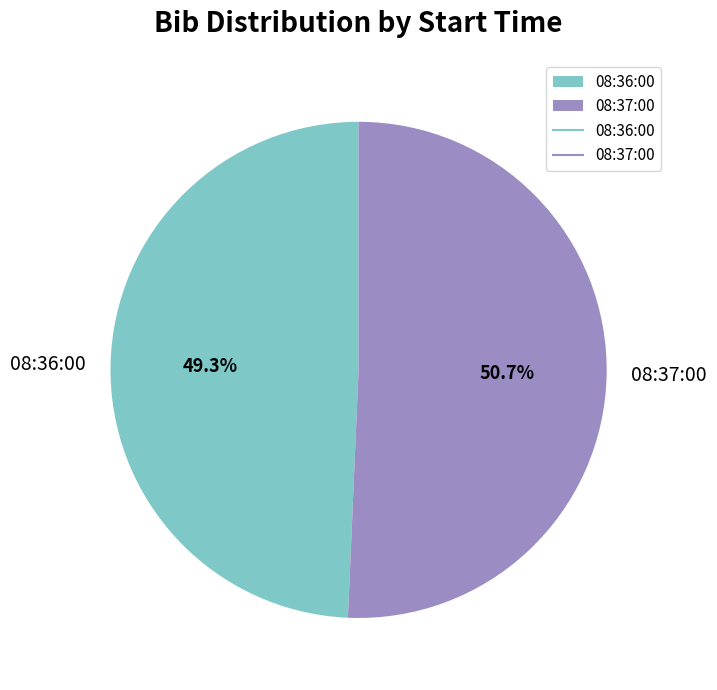

What percentage is NOT represented by 08:37:00?

49.3%